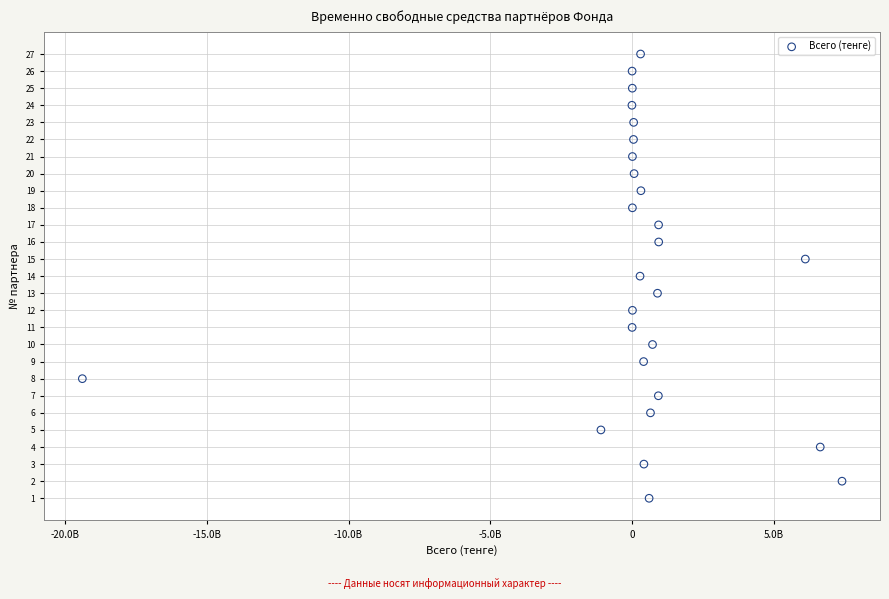

What is the range of Y values (max minus min)?

26